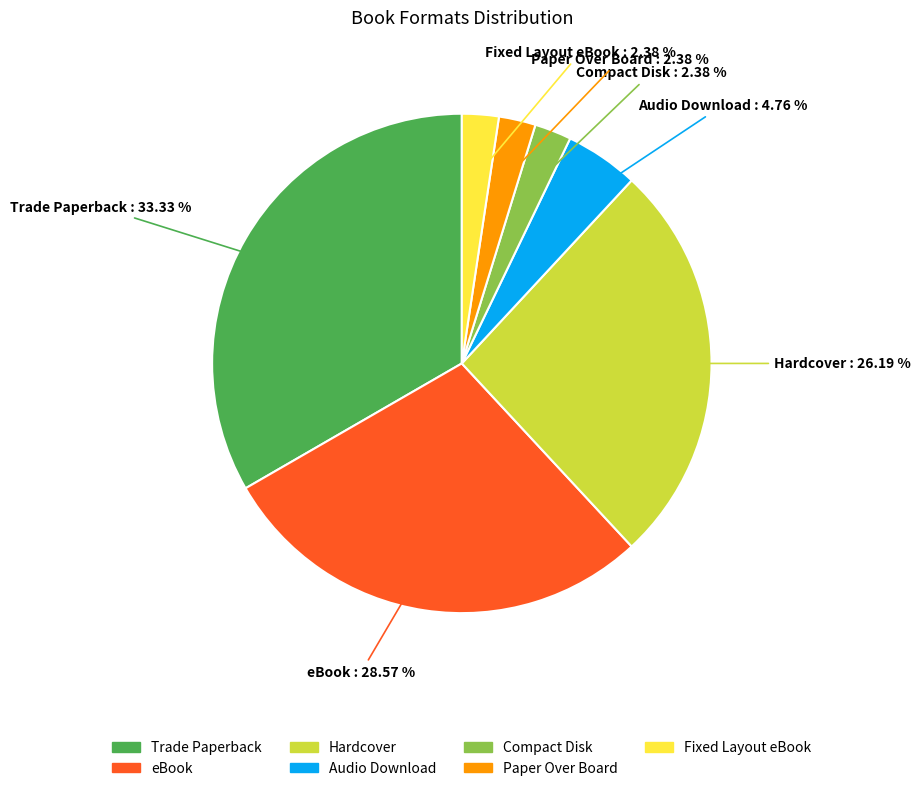

Which has a higher value, Trade Paperback or Fixed Layout eBook?

Trade Paperback